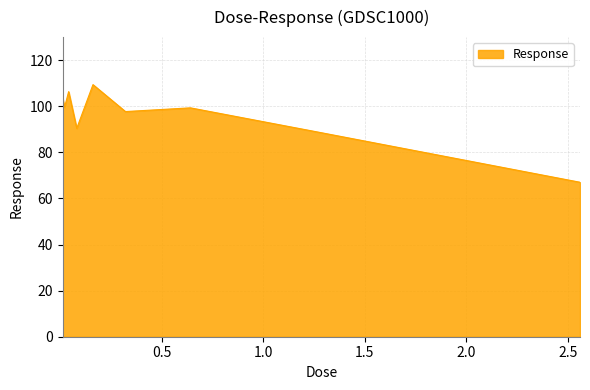

What is the smallest value displayed?

67.0